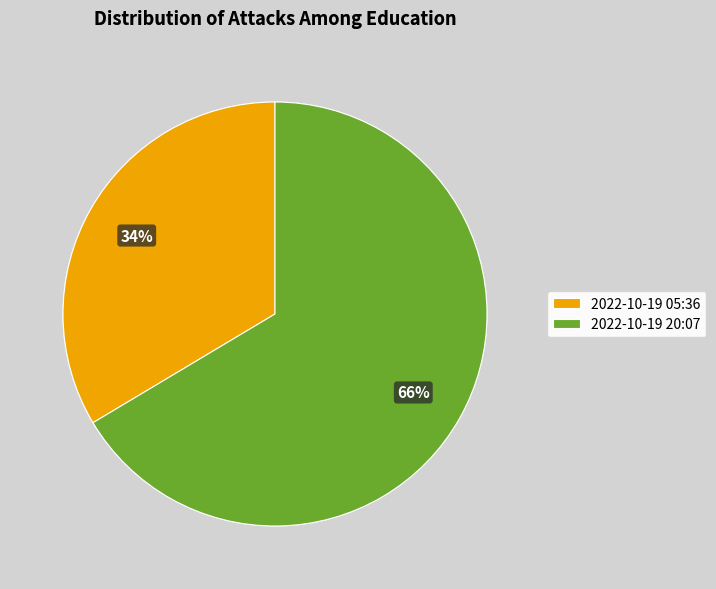

Rank the categories by value from lowest to highest.

2022-10-19 05:36, 2022-10-19 20:07